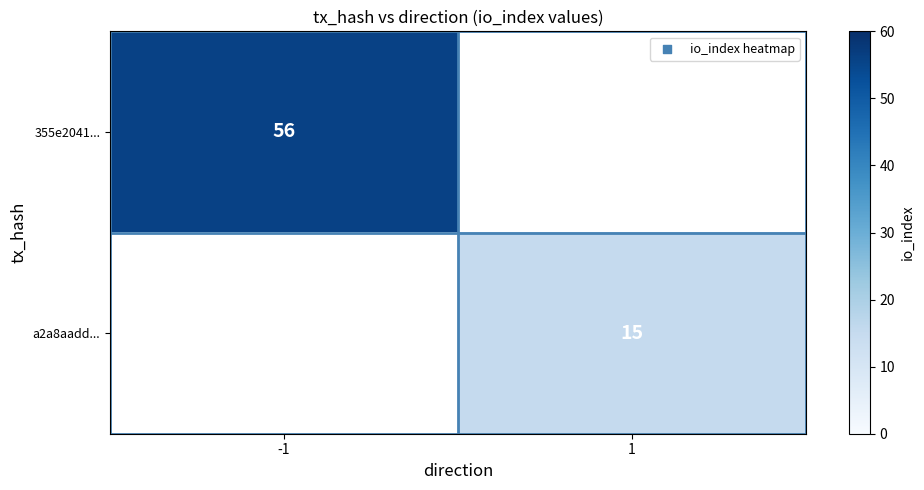

The value of a2a8aadd... at 1 is 26. True or false?

False